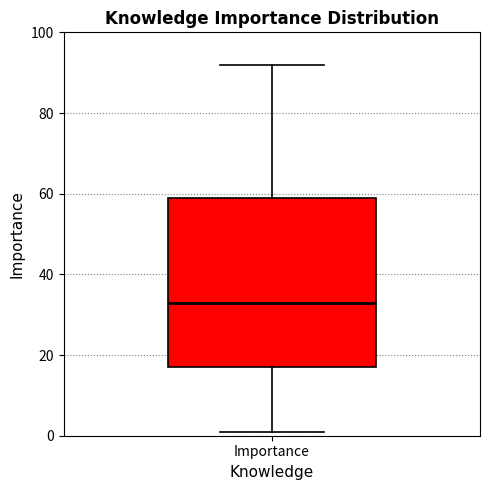

Read this box plot against the y-axis: the position of the median line, the range covered by the box, and the ends of both whiskers. The values are not printed on the chart, so give them approximately, as read against the axis.

median 34, box 18 to 60, whiskers 2 to 92